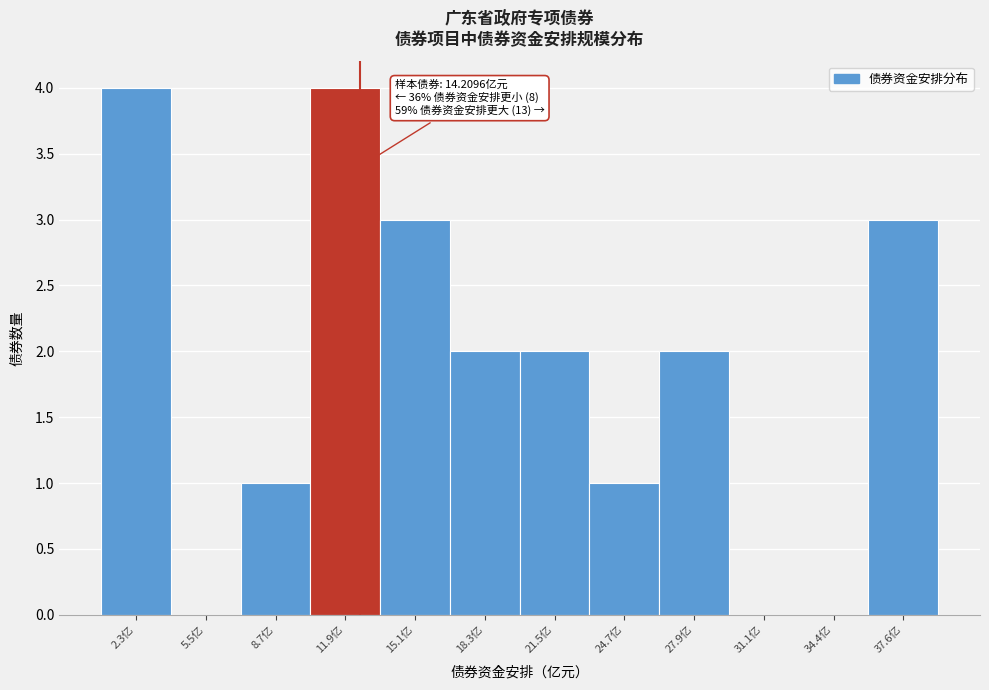

Reading right to left, transcribe all the data shown in this chart.

37.6亿=3	34.4亿=0	31.1亿=0	27.9亿=2	24.7亿=1	21.5亿=2	18.3亿=2	15.1亿=3	11.9亿=4	8.7亿=1	5.5亿=0	2.3亿=4